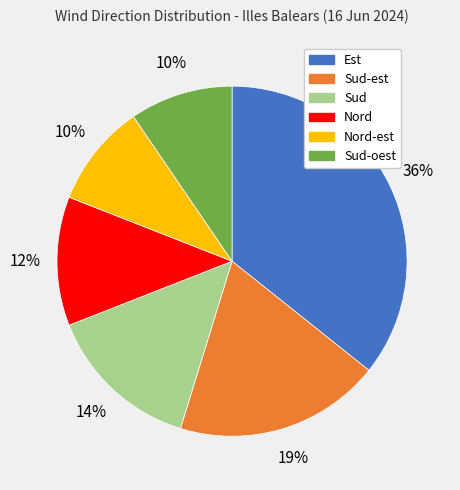

Does any single category account for the majority?

No